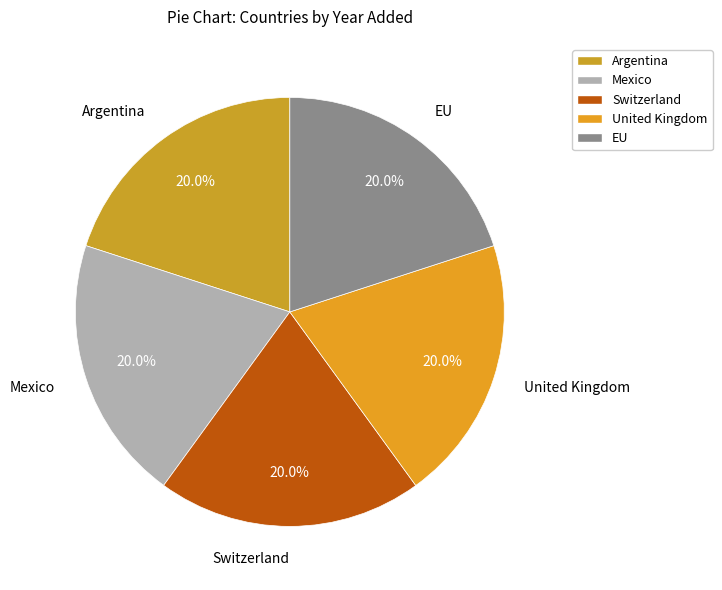

Approximately how many times larger is the value at Switzerland compared to EU?

1.0